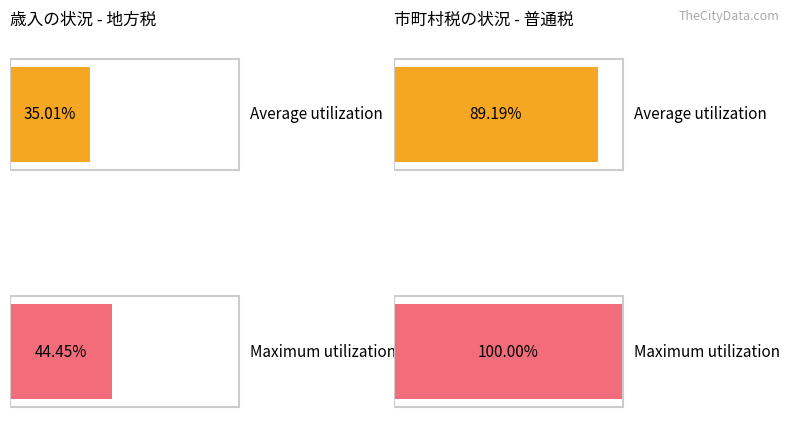

The value of Maximum utilization at 普通税 is 100.0. True or false?

True